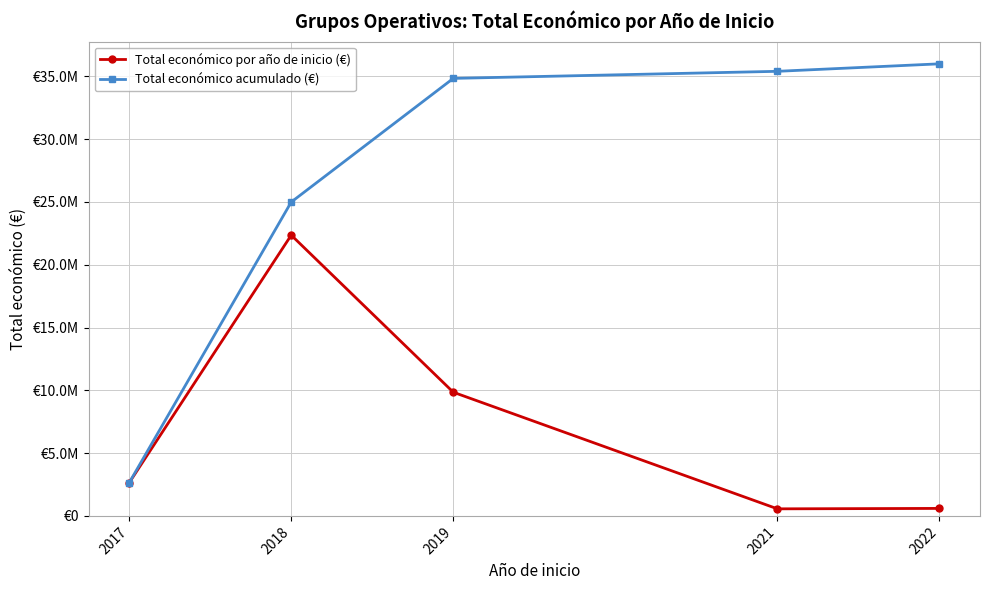

True or false: Total económico acumulado (€) has more than 0 points higher than both neighbors.

False